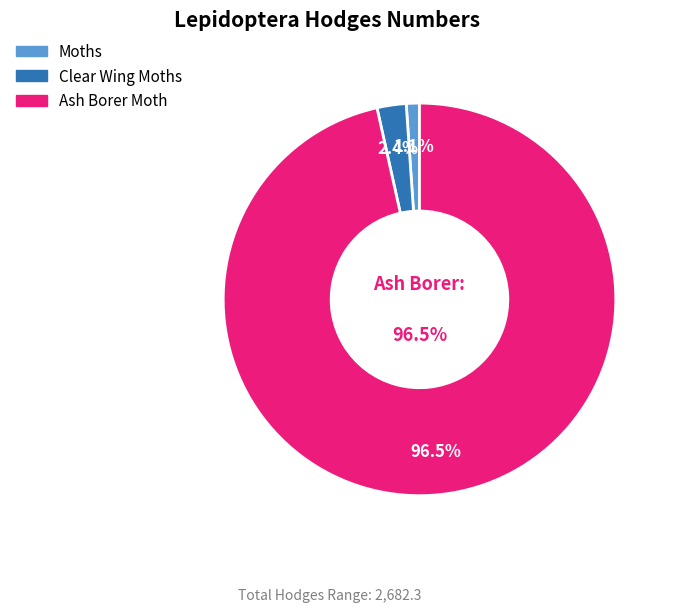

Which category accounts for the majority?

Ash Borer Moth